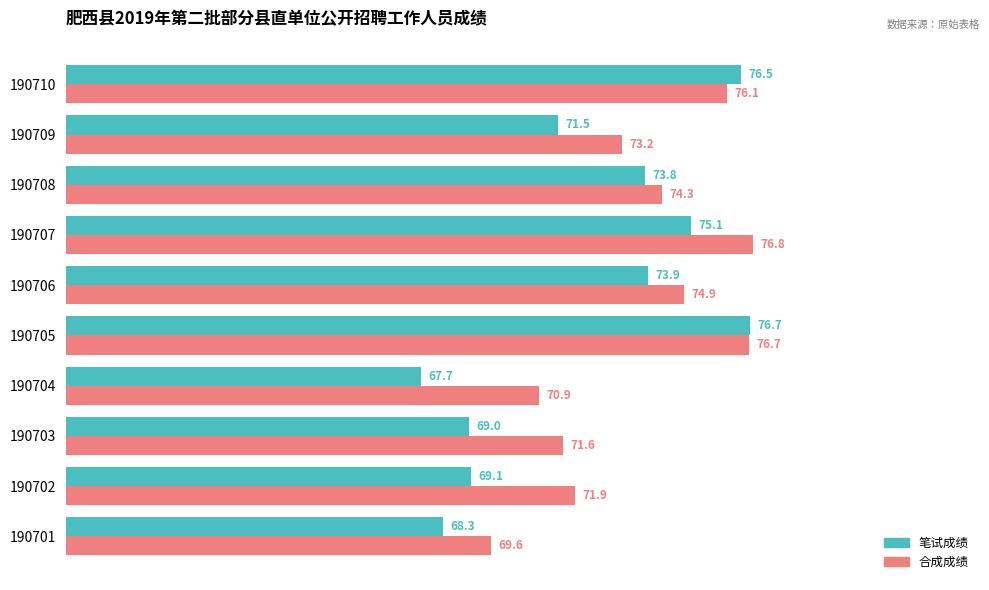

What is the difference between the second highest and second lowest values in the 笔试成绩 series?

8.2